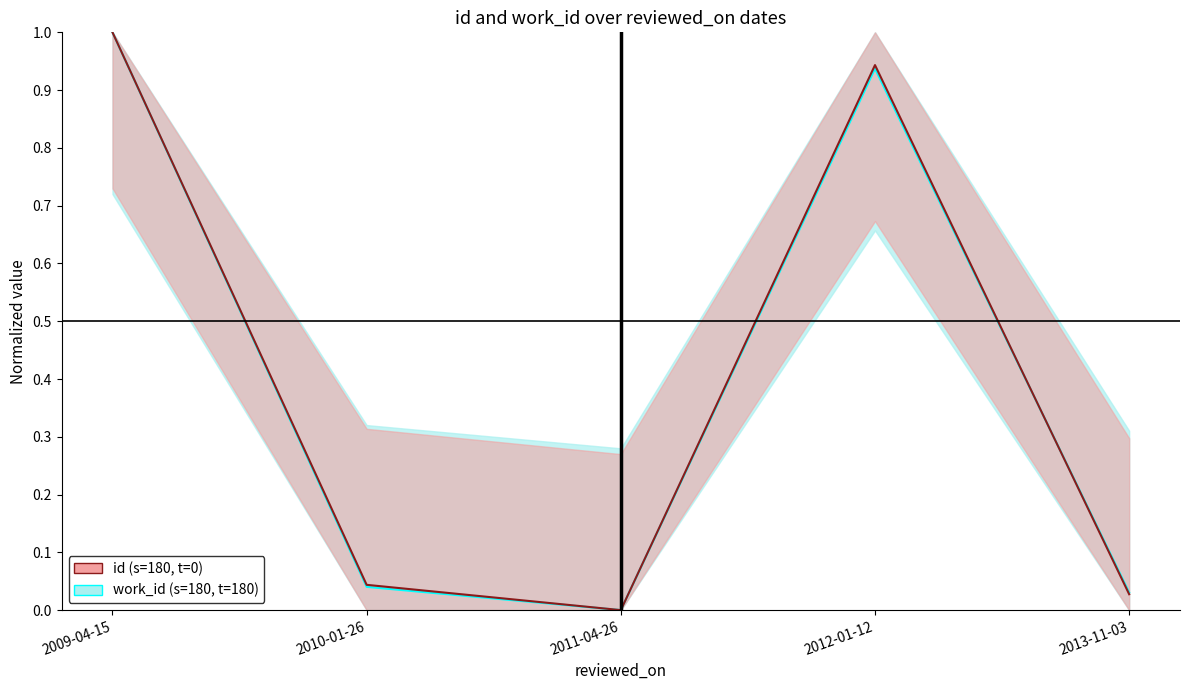

What is the sum of all work_id (s=180, t=180) values?

2.0